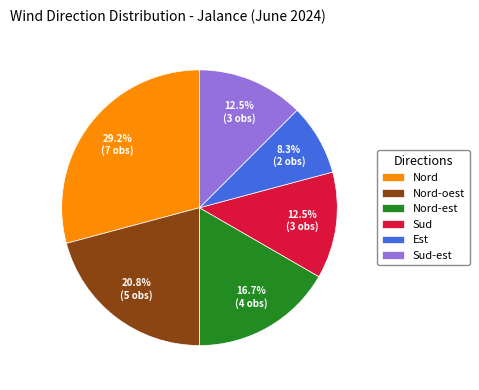

To the nearest percent, what is the difference between the largest and smallest slice percentages?

21%